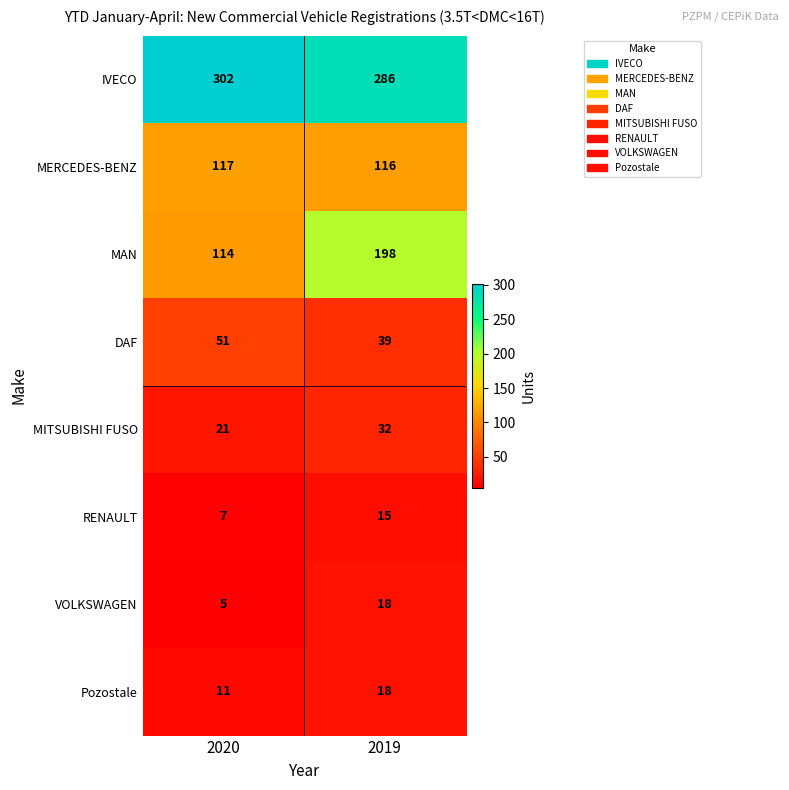

What is the smallest value displayed?

5